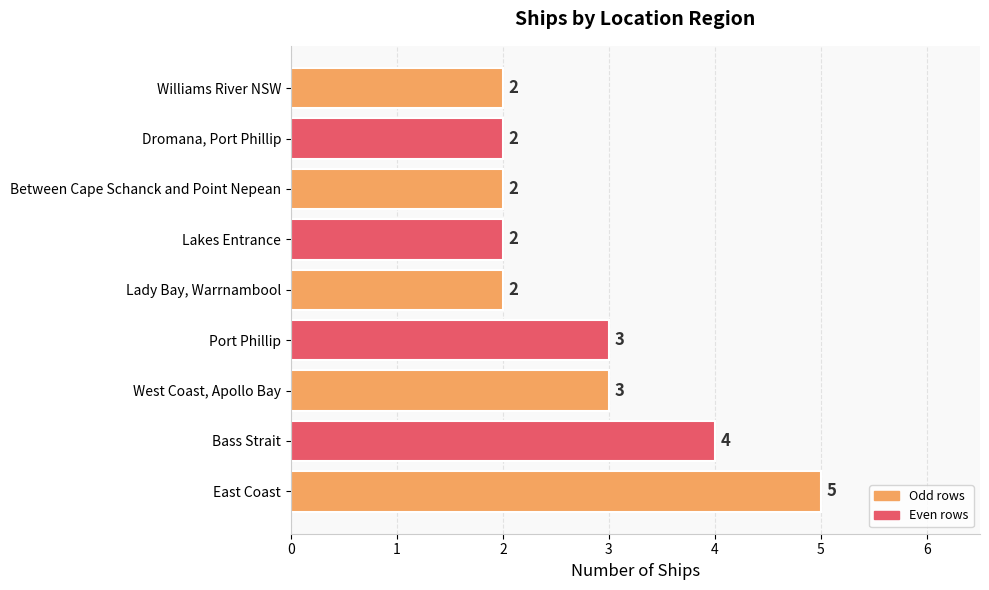

What is the difference between the maximum and minimum values?

3